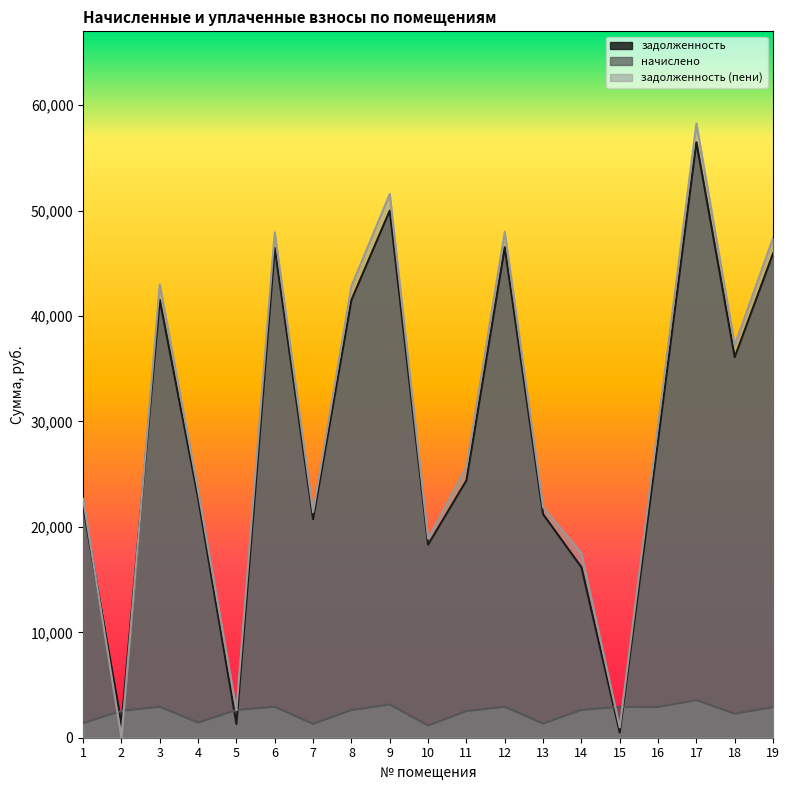

Reading left to right, what are all the values shown in this chart?

задолженность: 21968.2	1271.0	41527.8	22733.8	1315.0	46469.1	20731.4	41521.7	50002.9	18316.6	24408.5	46527.8	21202.6	16173.3	487.9	28218.4	56481.4	36103.3	45938.9
начислено: 1387.6	2544.5	2938.8	1435.9	2630.0	2935.1	1309.4	2622.6	3158.3	1156.9	2525.9	2938.8	1339.2	2633.8	2927.6	2920.2	3567.5	2280.4	2901.6
задолженность (пени): 22662.0	0.0	42997.2	23451.7	2630.0	47936.6	21386.2	42833.0	51582.0	18895.1	25671.5	47997.2	21872.2	17490.2	975.9	29678.5	58265.2	37243.4	47389.7